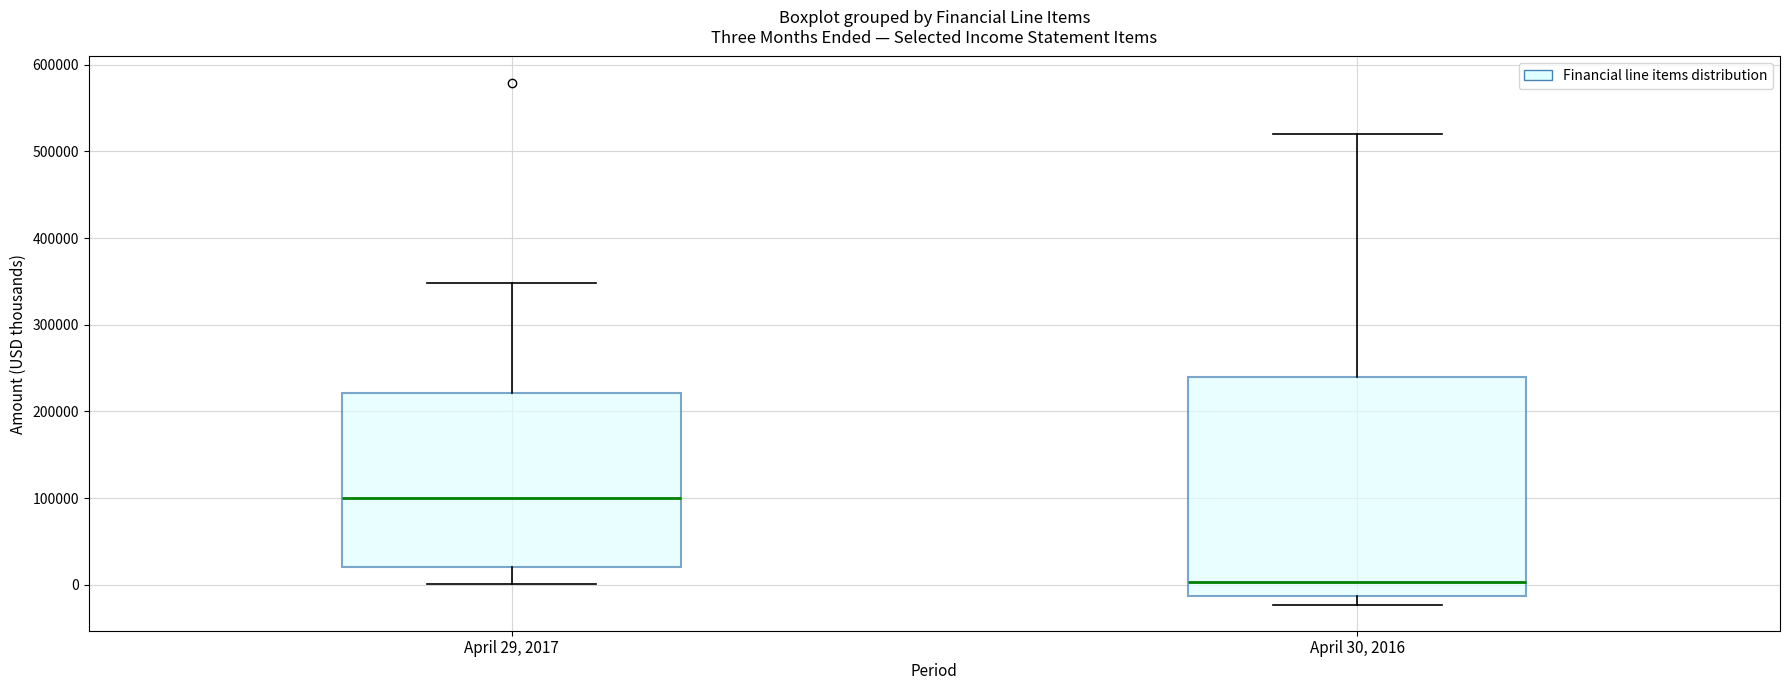

Which box has the highest median line?

April 29, 2017